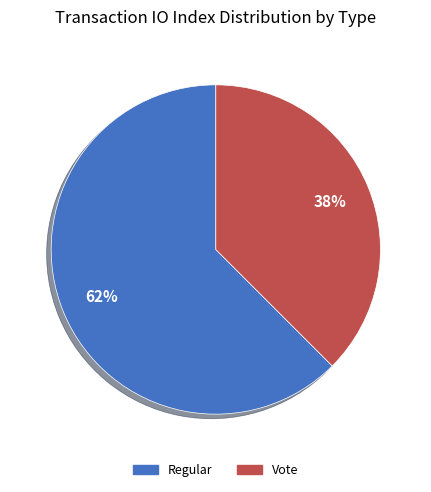

Rank the categories by value from lowest to highest.

Vote, Regular